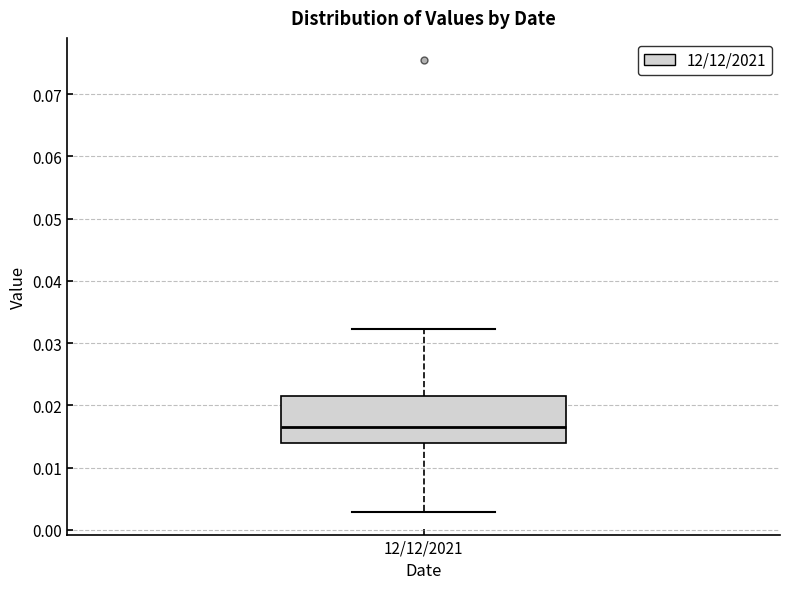

Transcribe this box plot: give where the median line is, the range the box spans, and where the two whiskers end, as read against the y-axis. The values are not printed on the chart, so give them approximately, as read against the axis.

median 0.017, box 0.014 to 0.021, whiskers 0.003 to 0.032